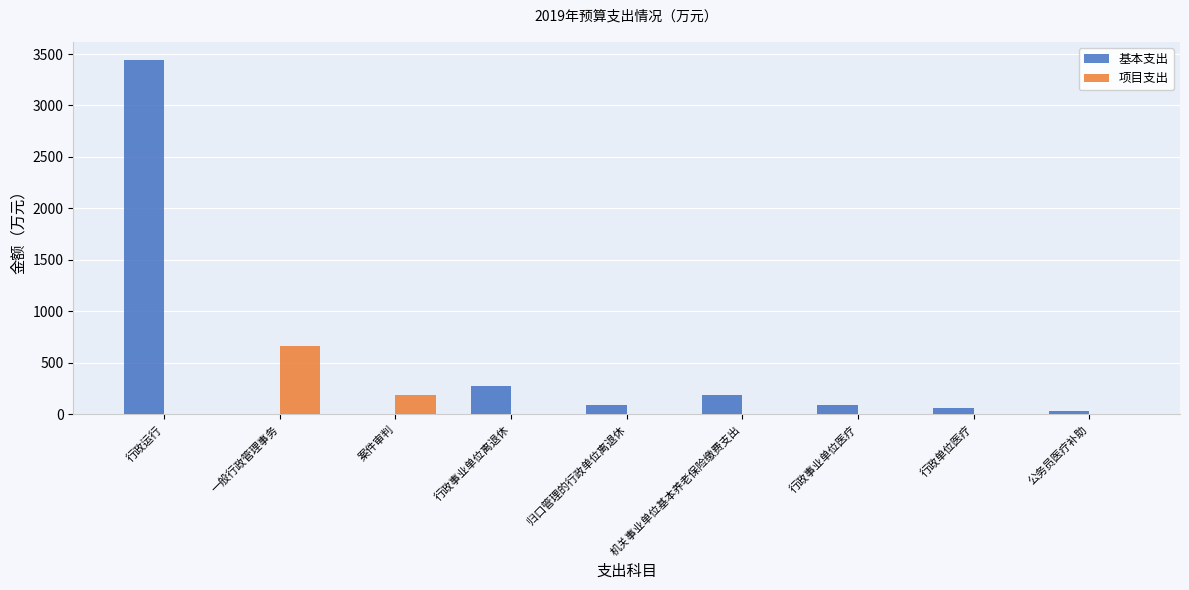

Which series changed the most between 行政运行 and 案件审判?

基本支出